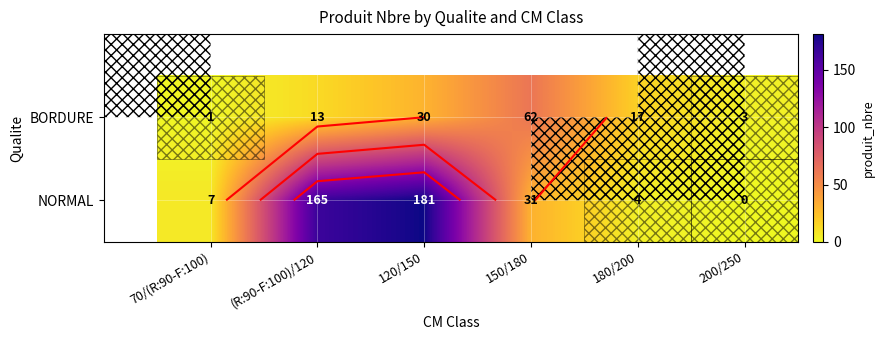

Which has a higher value, 200/250 or 180/200?

180/200